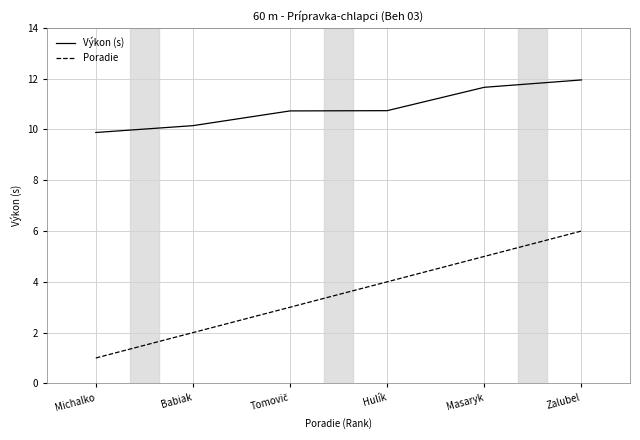

Which series changed the most between Babiak and Zalubel?

Poradie